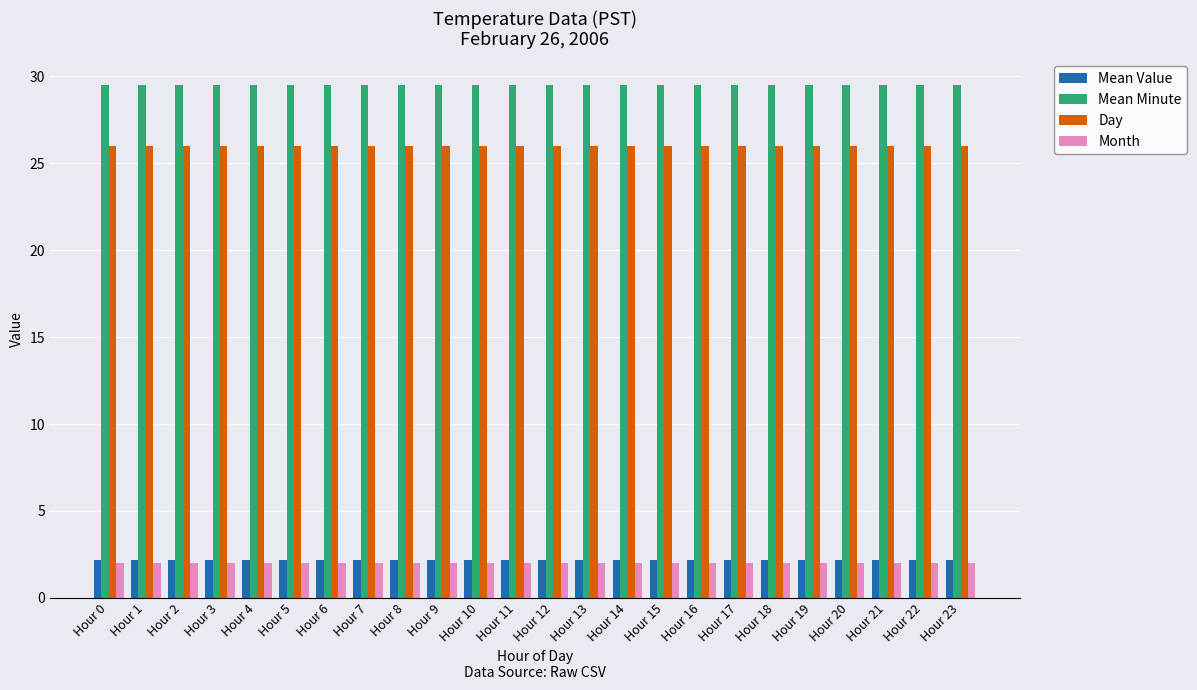

Are the bars grouped side by side (vs. stacked)?

Yes